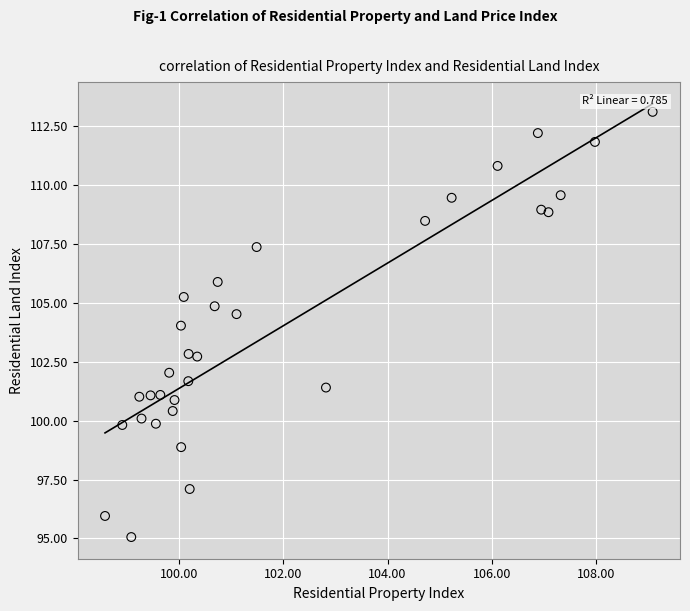

What is the range of Y values (max minus min)?

18.1